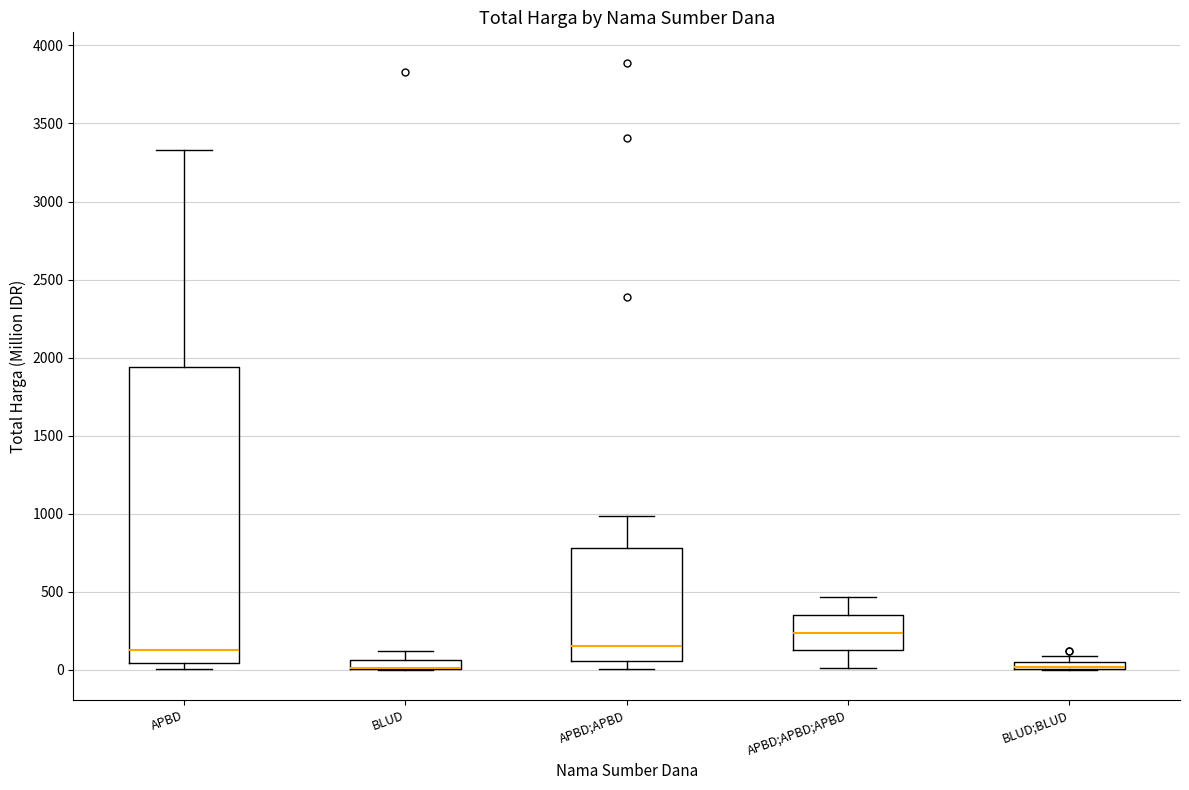

Which box is the tallest, from its lower edge to its upper edge?

APBD